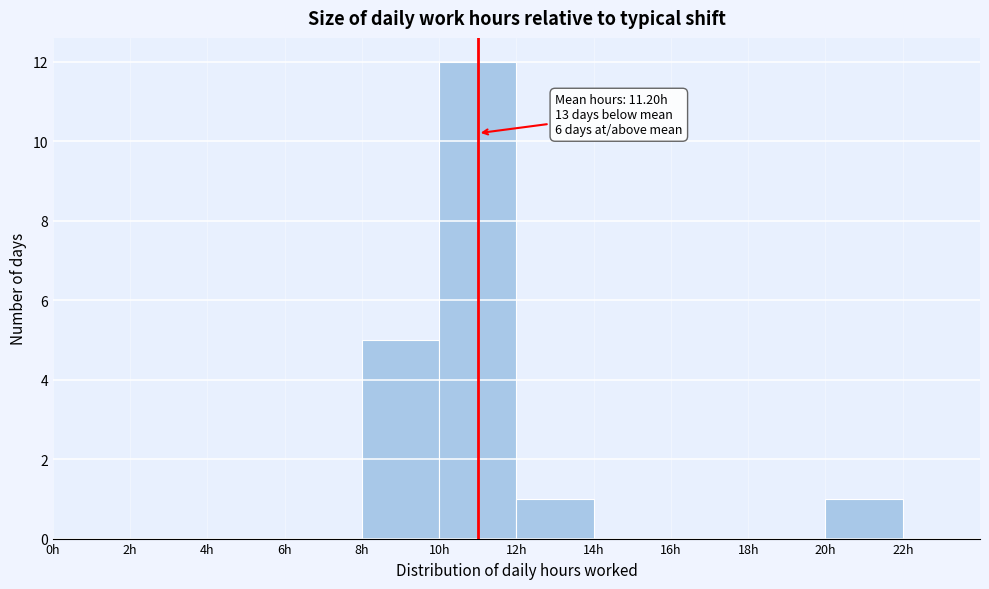

Which range on the x-axis has the tallest bar?

10 to 12